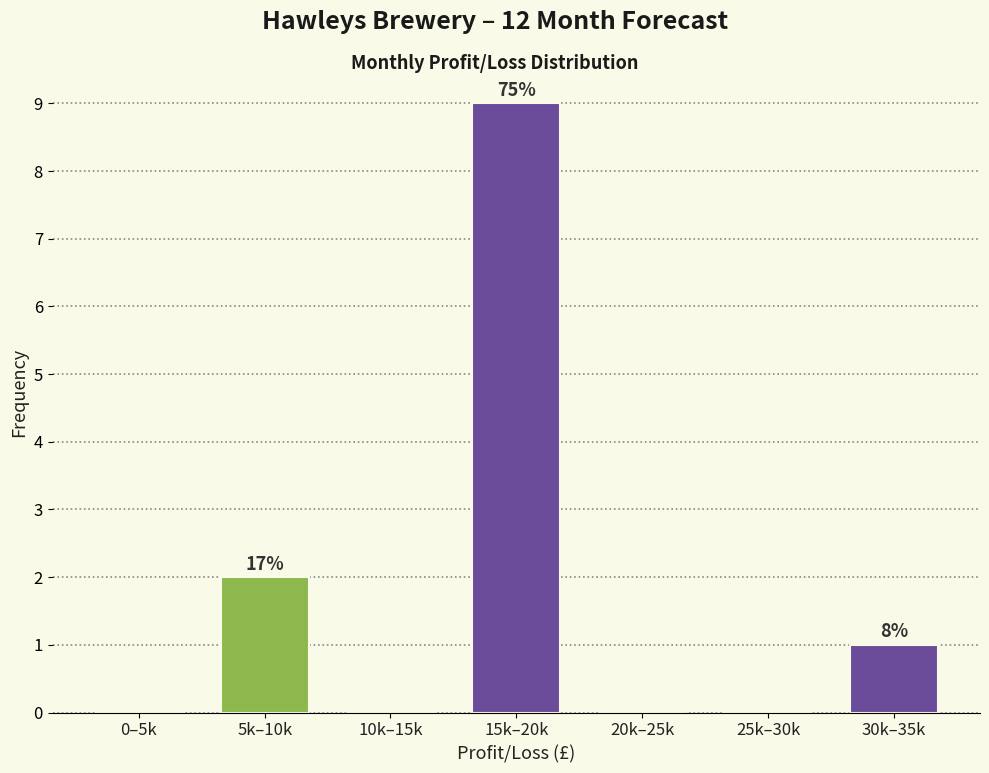

Reading left to right, list all the values displayed in this chart.

0–5k=0	5k–10k=2	10k–15k=0	15k–20k=9	20k–25k=0	25k–30k=0	30k–35k=1